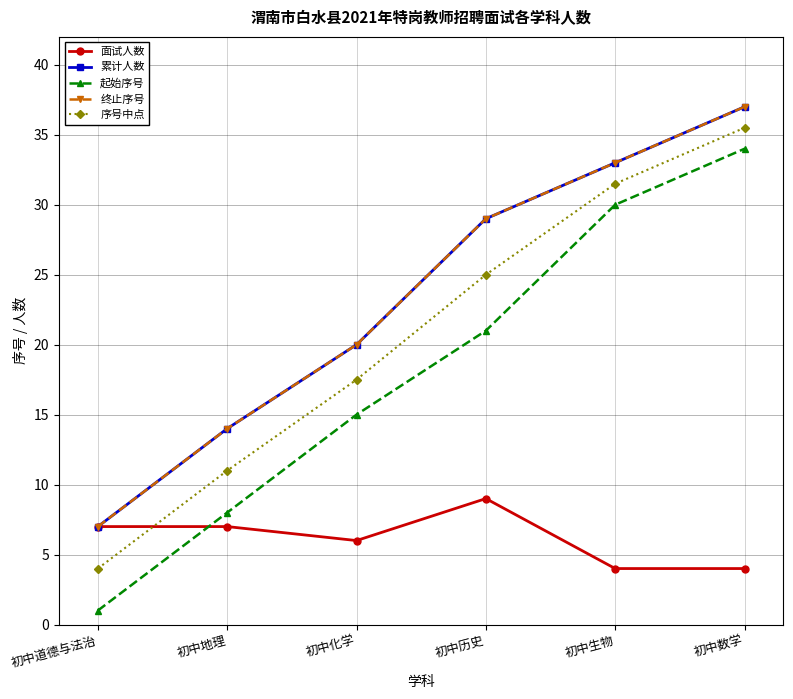

Between 初中历史 and 初中化学, which is larger?

初中历史